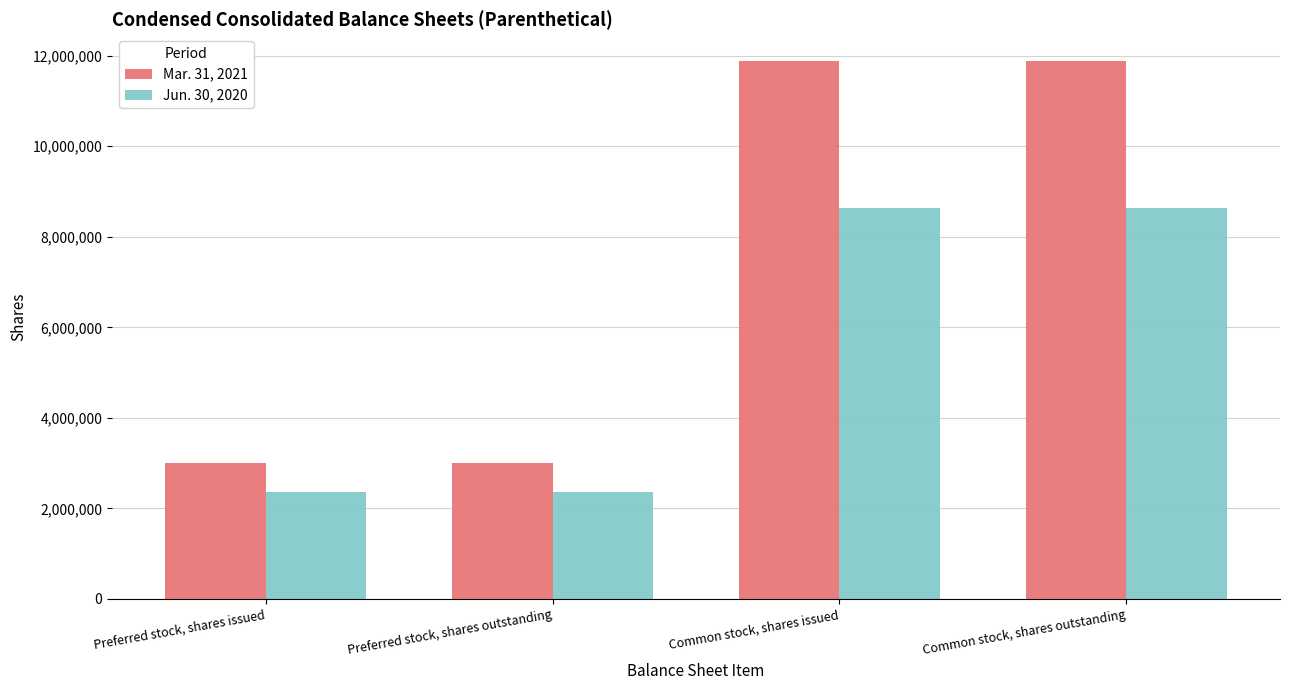

What is the sum of the Jun. 30, 2020 values at Preferred stock, shares outstanding and Common stock, shares issued?

11000891